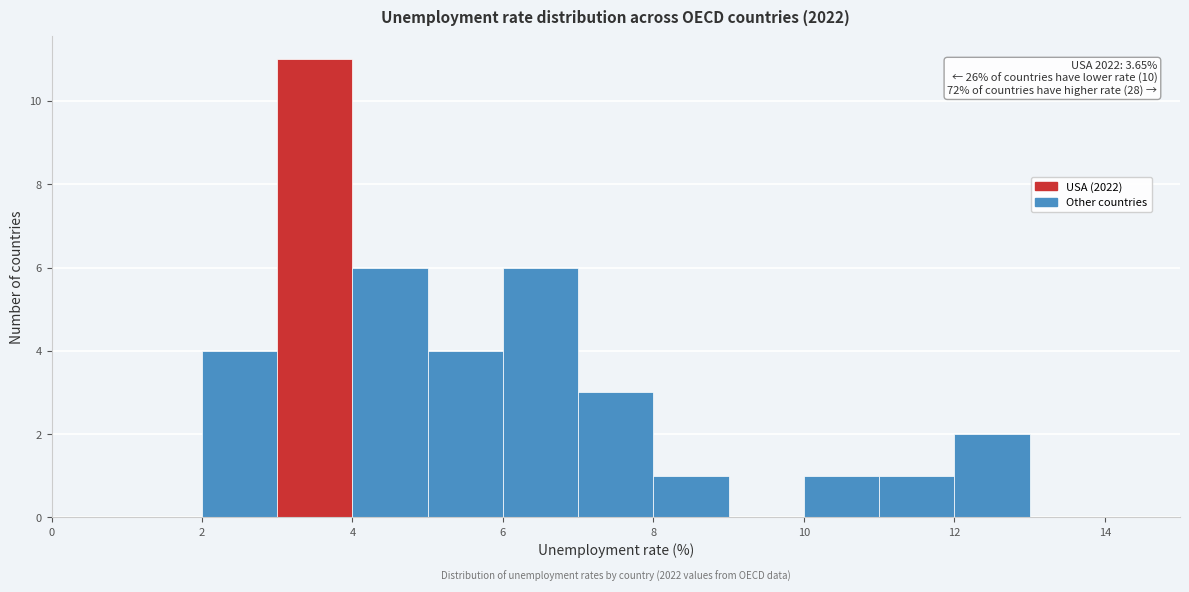

Over which range of the x-axis is the bar tallest?

3 to 4